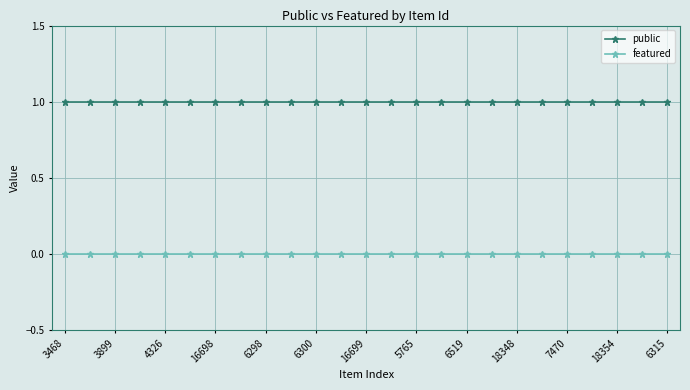

True or false: featured and public intersect in this chart.

False